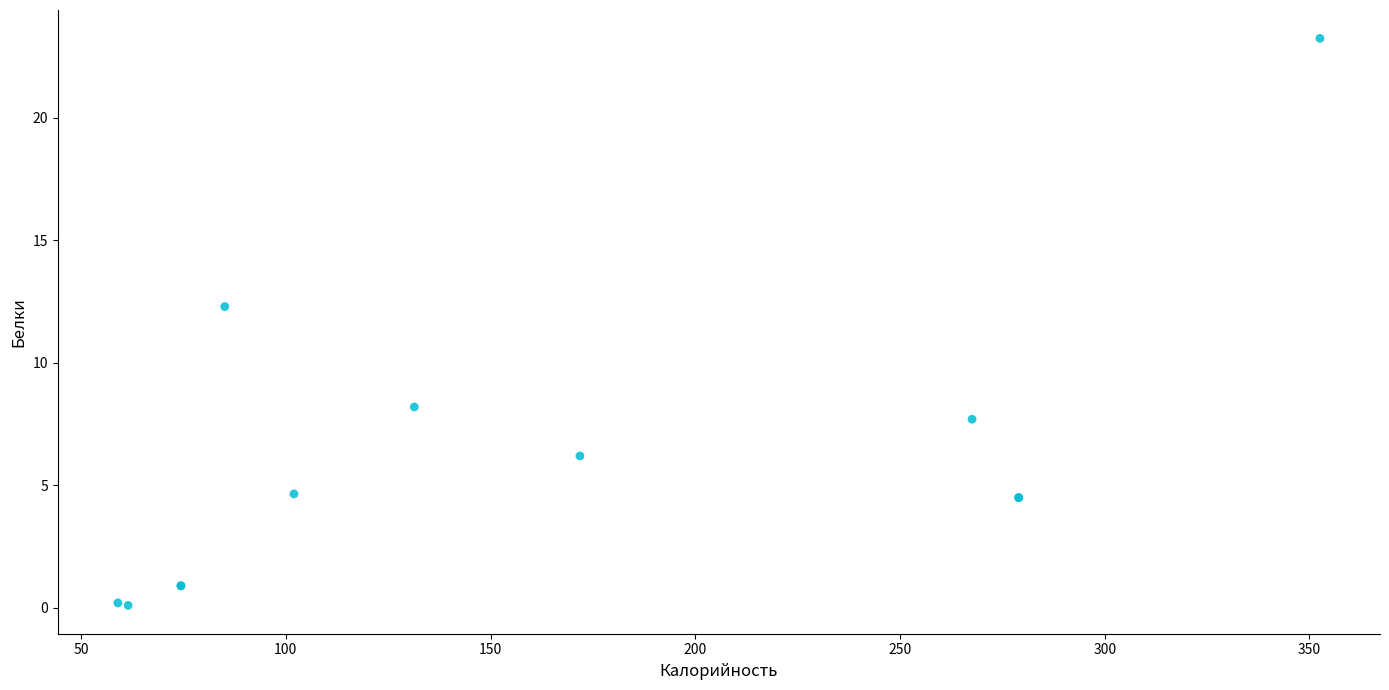

What Y value in the scatter plot is closest to 11?

12.3